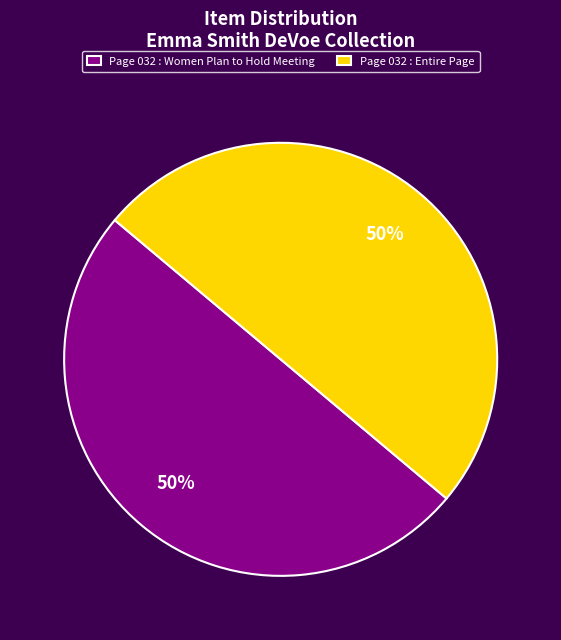

To the nearest percent, what portion does Page 032 : Women Plan to Hold Meeting represent?

50%